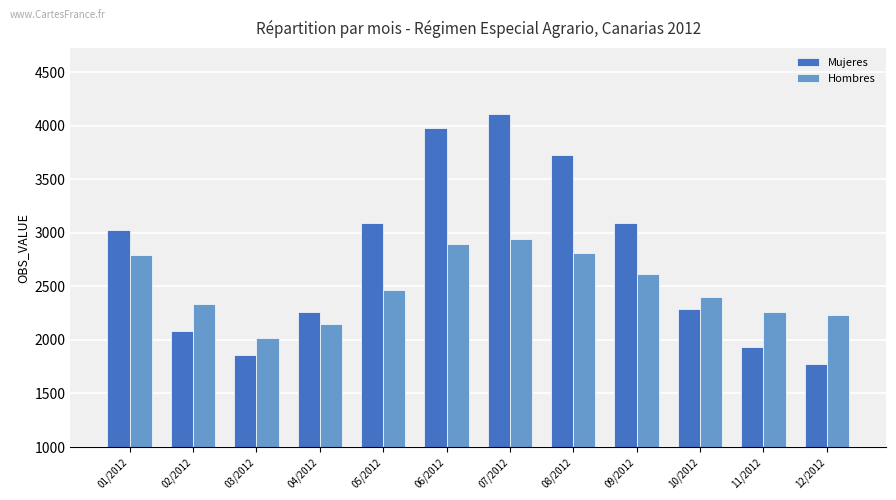

What is the approximate value of Mujeres at 03/2012?

1861.6